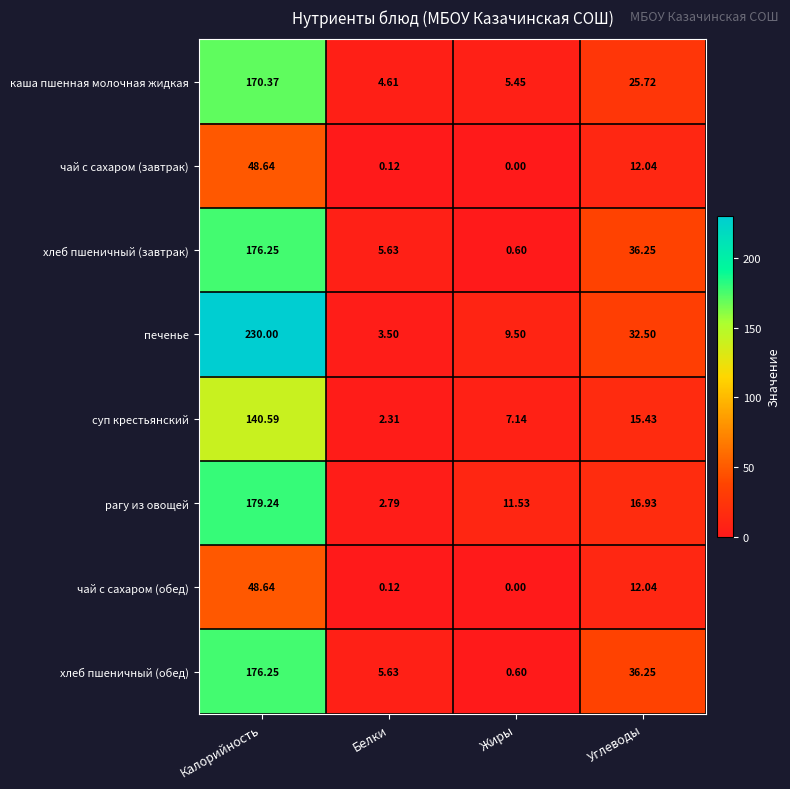

Is the value of суп крестьянский at Углеводы greater than the value of хлеб пшеничный (обед) at Углеводы?

No